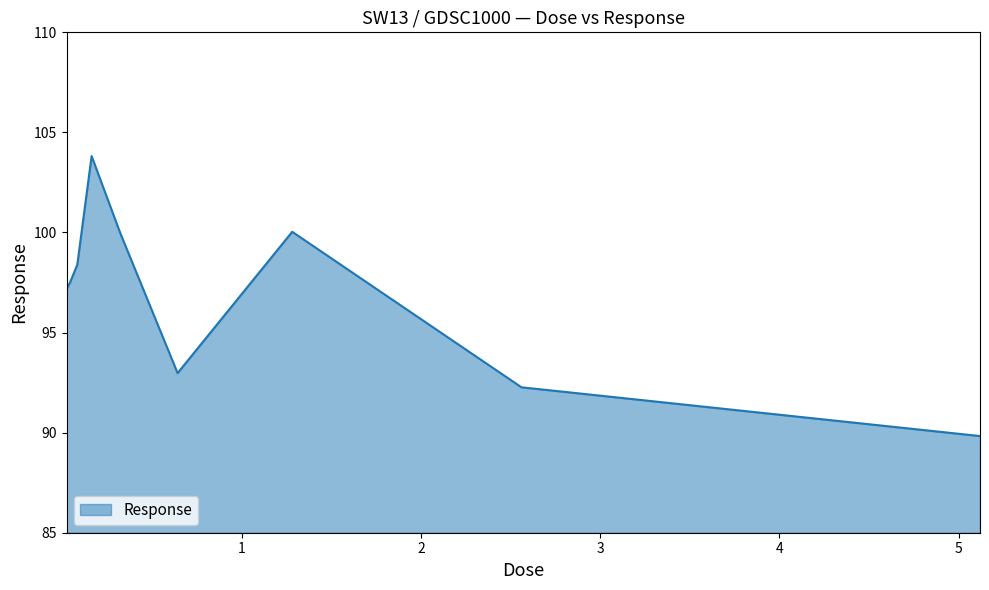

What is the greatest value displayed?

103.8